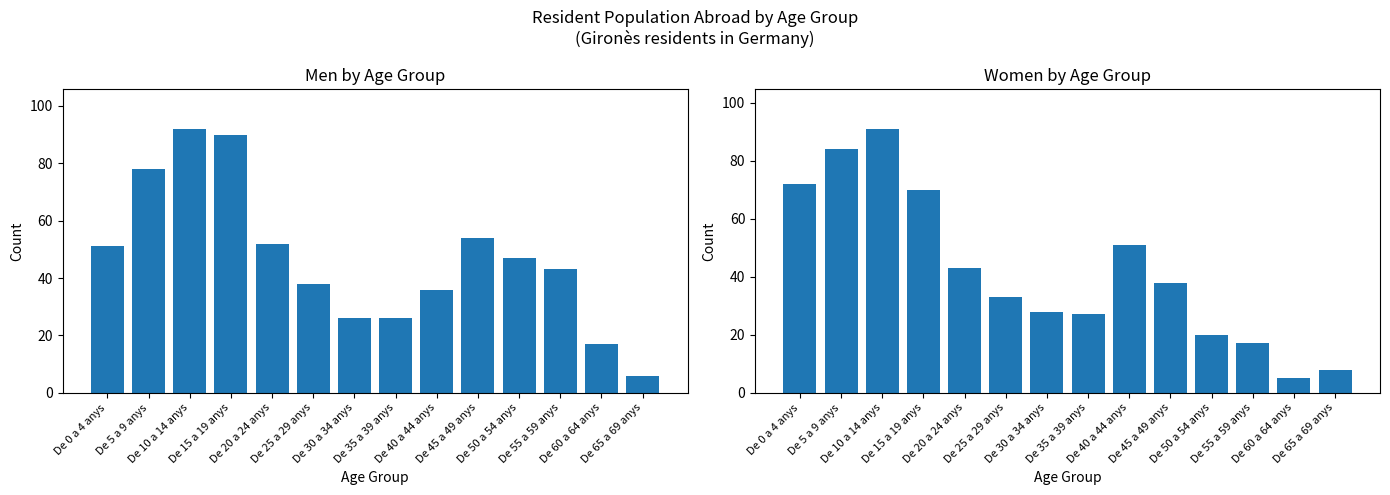

What is the difference between the Men values at De 20 a 24 anys and De 0 a 4 anys?

1